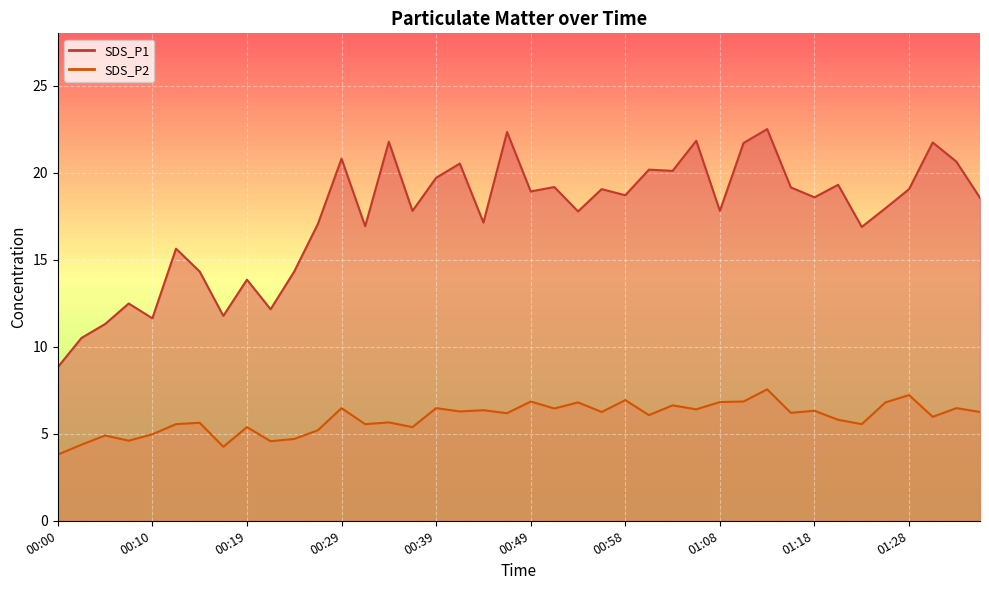

How many values in the SDS_P2 series are below 6?

18